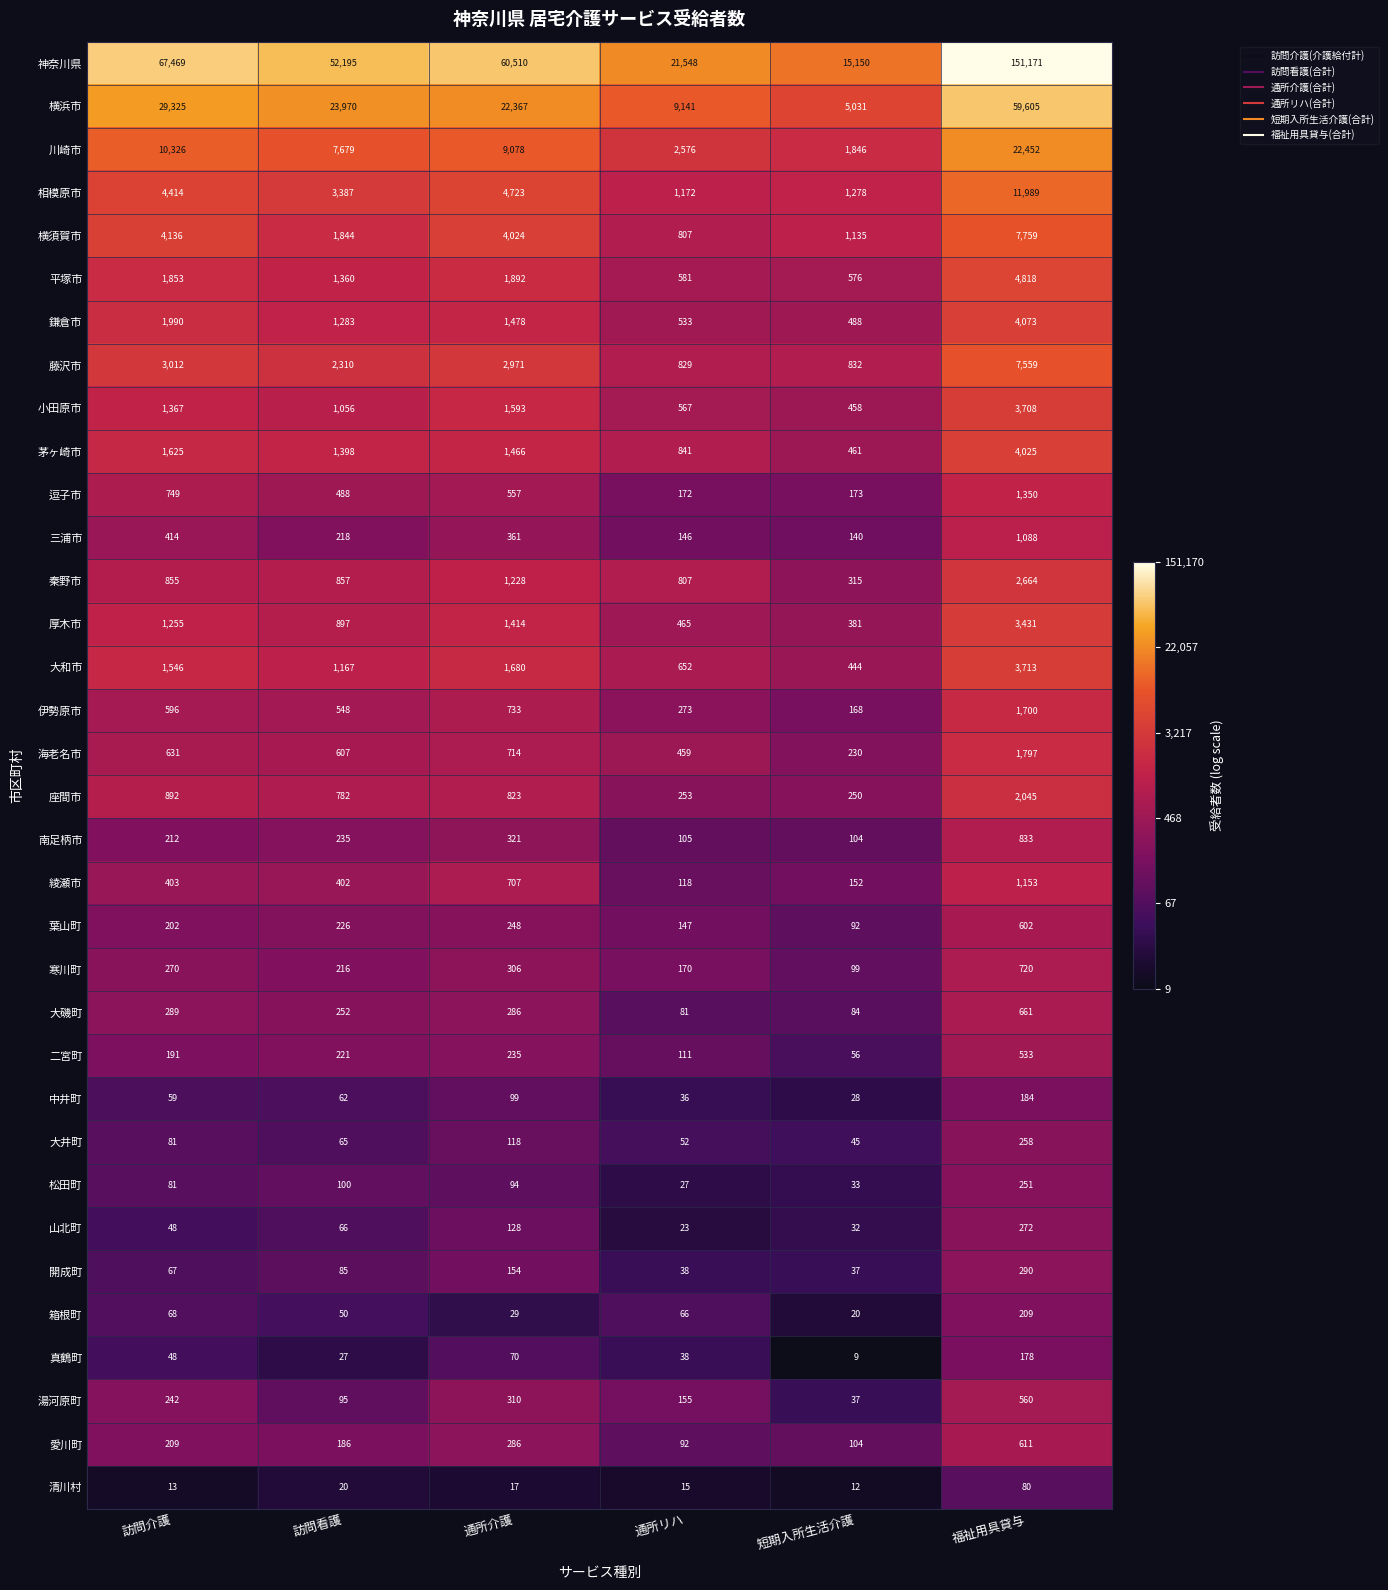

Rank the categories by 山北町 value from lowest to highest.

通所リハ, 短期入所生活介護, 訪問介護, 訪問看護, 通所介護, 福祉用具貸与